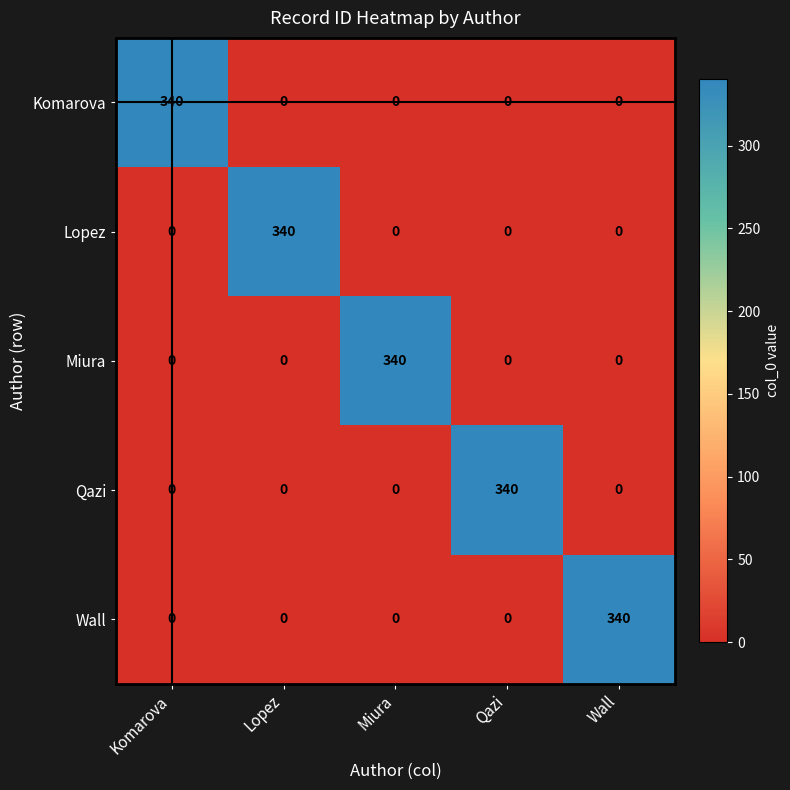

Reading right to left, what are all the values shown in this chart?

Komarova: Wall=0	Qazi=0	Miura=0	Lopez=0	Komarova=340
Lopez: Wall=0	Qazi=0	Miura=0	Lopez=340	Komarova=0
Miura: Wall=0	Qazi=0	Miura=340	Lopez=0	Komarova=0
Qazi: Wall=0	Qazi=340	Miura=0	Lopez=0	Komarova=0
Wall: Wall=340	Qazi=0	Miura=0	Lopez=0	Komarova=0